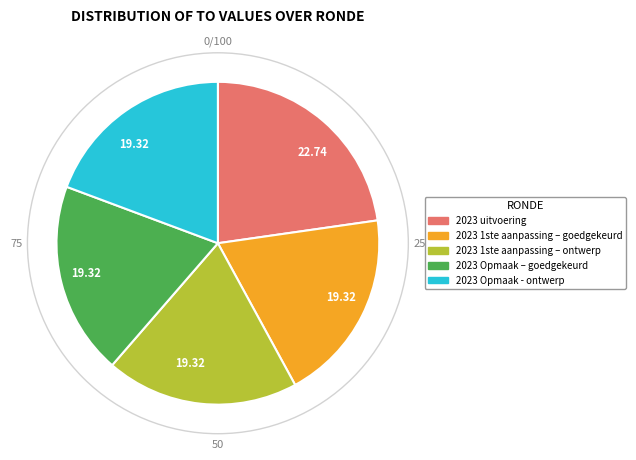

Does 2023 uitvoering account for over 50% of the chart?

No